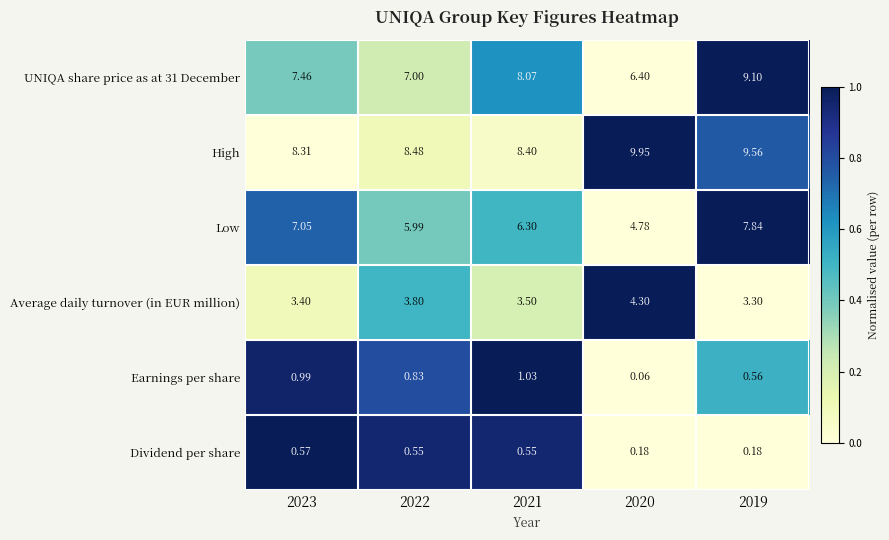

Which series has the widest spread of values?

Low